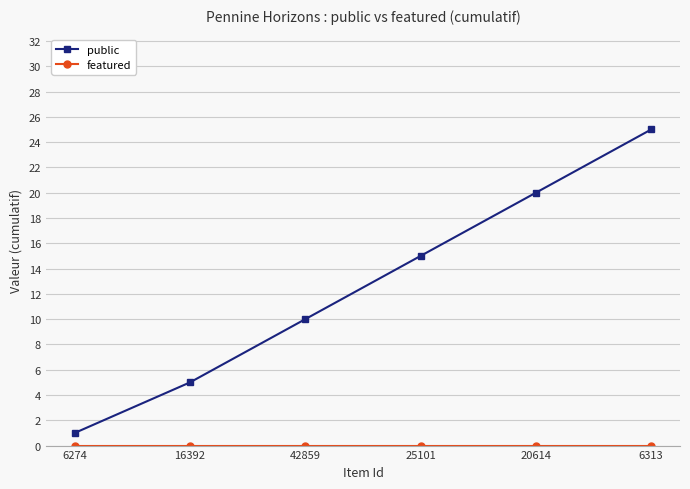

What position from the right is 6313?

1